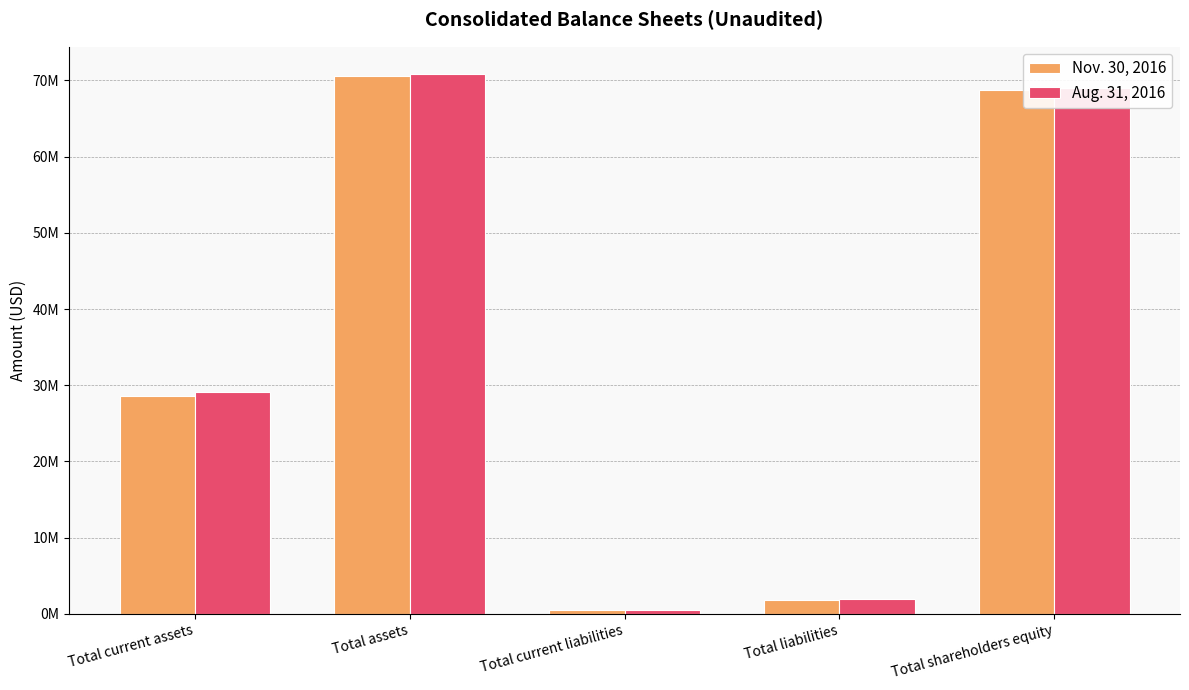

Are the bars grouped side by side (vs. stacked)?

Yes